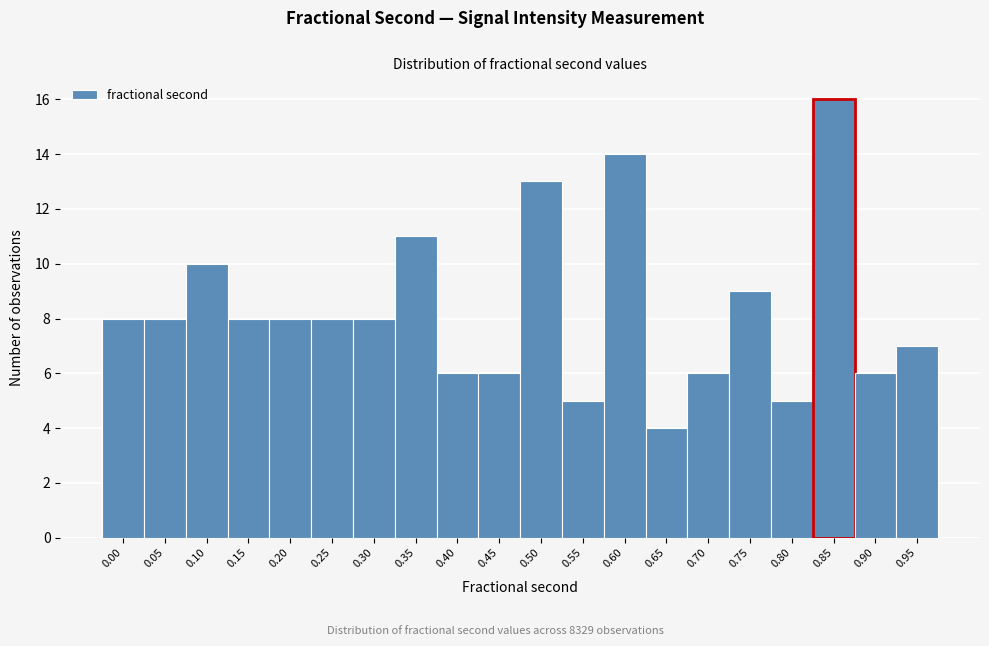

Reading left to right, transcribe all the data shown in this chart.

8	8	10	8	8	8	8	11	6	6	13	5	14	4	6	9	5	16	6	7